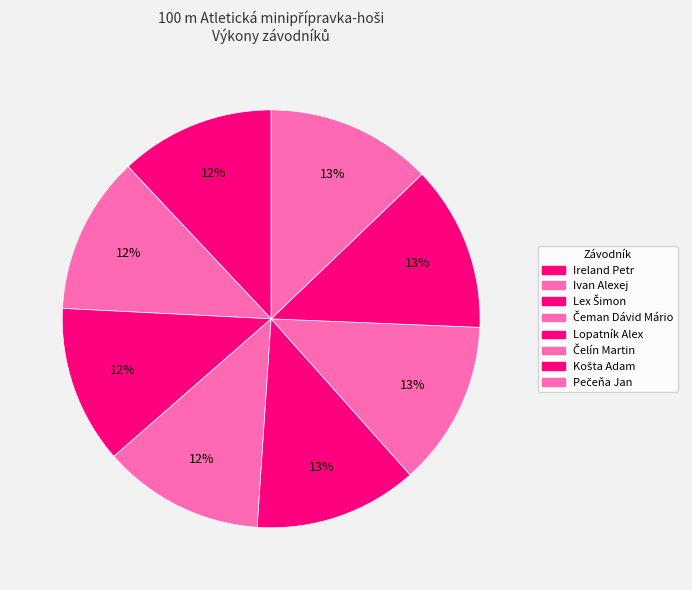

Rank the categories by value from lowest to highest.

Ireland Petr, Ivan Alexej, Lex Šimon, Čeman Dávid Mário, Lopatník Alex, Čelín Martin, Košta Adam, Pečeňa Jan